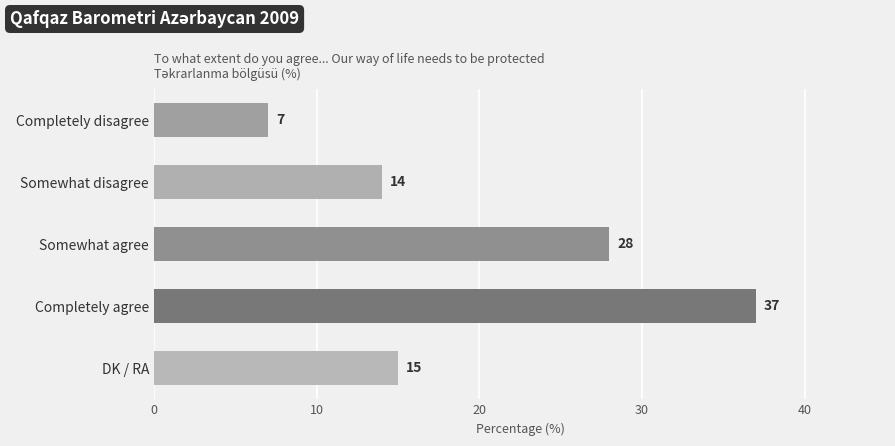

How many values are below 15?

2